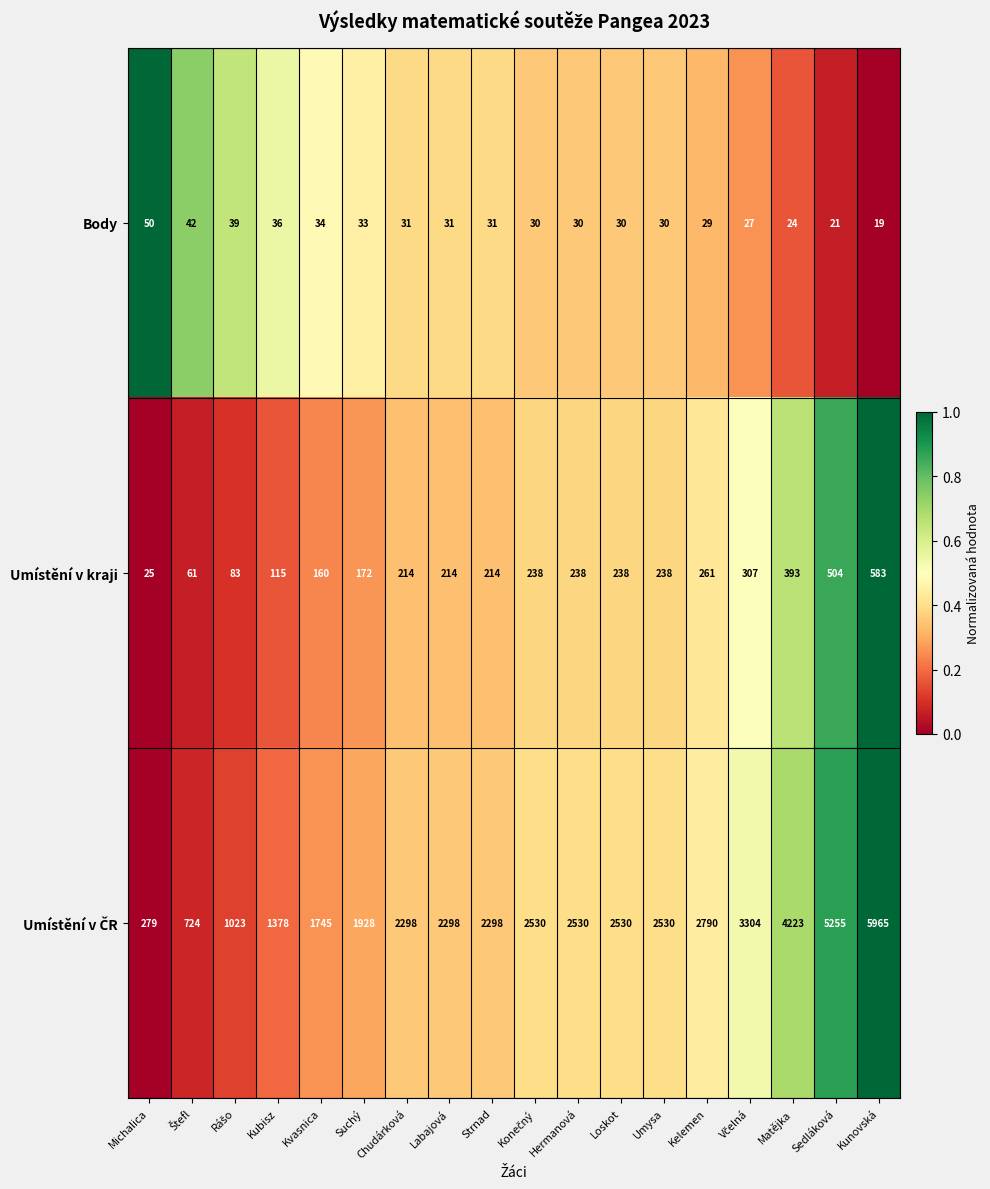

True or false: Body has a value of 31 at Strnad.

True